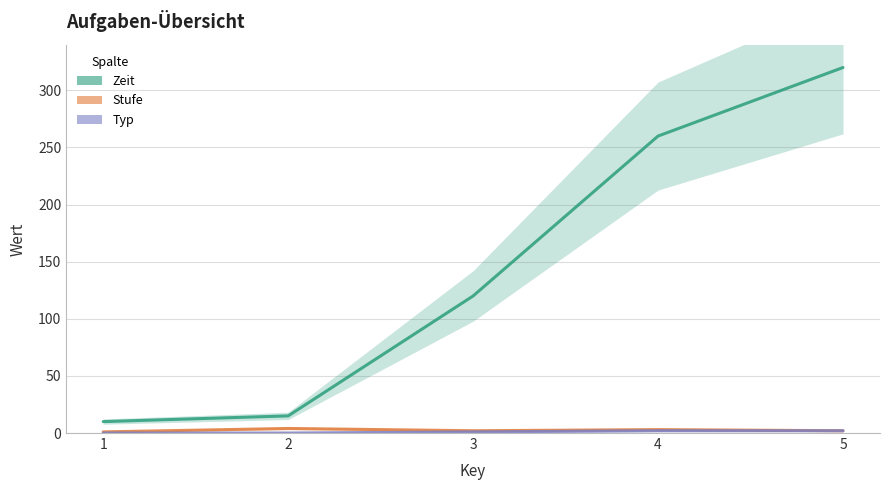

What is the average value of the Stufe series?

2